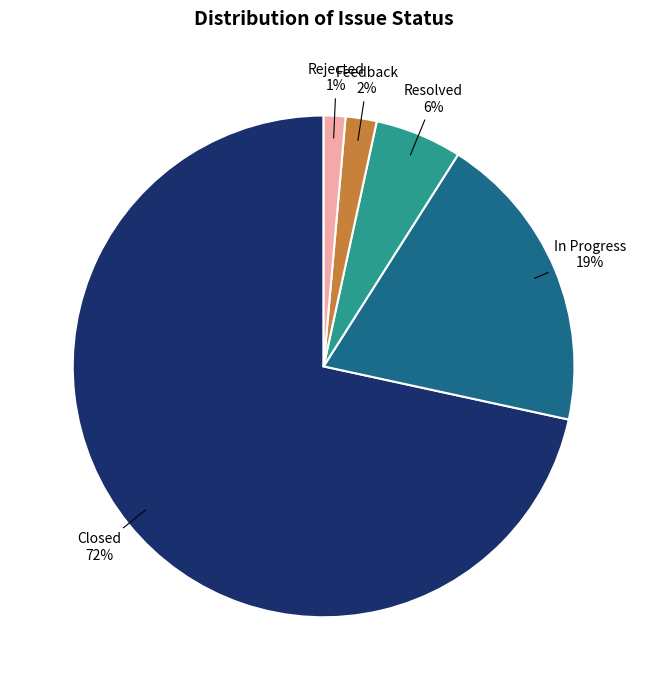

Is there a majority slice in this chart?

Yes